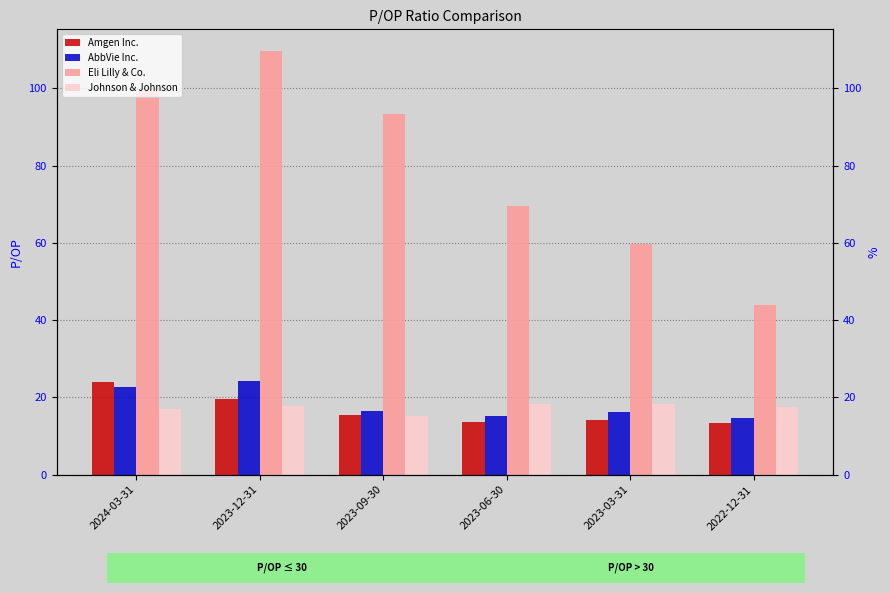

Reading left to right, extract all data points from this chart.

Amgen Inc.: 2024-03-31=24.0	2023-12-31=19.7	2023-09-30=15.4	2023-06-30=13.7	2023-03-31=14.2	2022-12-31=13.4
AbbVie Inc.: 2024-03-31=22.6	2023-12-31=24.3	2023-09-30=16.6	2023-06-30=15.3	2023-03-31=16.1	2022-12-31=14.8
Eli Lilly & Co.: 2024-03-31=99.3	2023-12-31=109.8	2023-09-30=93.3	2023-06-30=69.4	2023-03-31=59.6	2022-12-31=43.9
Johnson & Johnson: 2024-03-31=17.0	2023-12-31=17.8	2023-09-30=15.1	2023-06-30=18.2	2023-03-31=18.3	2022-12-31=17.6